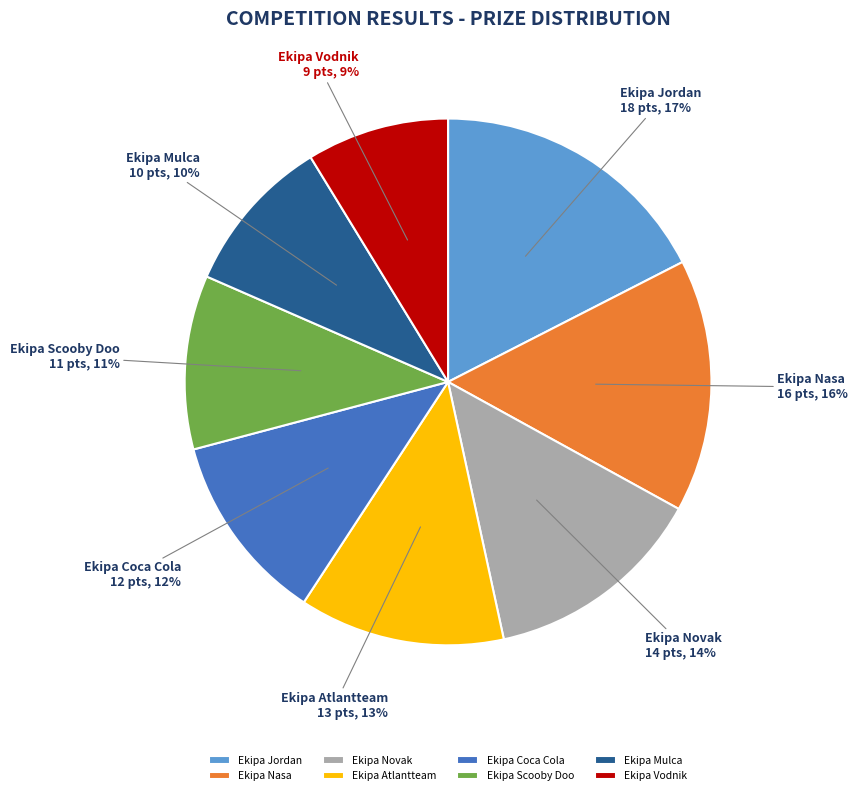

Rank the categories by value from highest to lowest.

Ekipa Jordan, Ekipa Nasa, Ekipa Novak, Ekipa Atlantteam, Ekipa Coca Cola, Ekipa Scooby Doo, Ekipa Mulca, Ekipa Vodnik